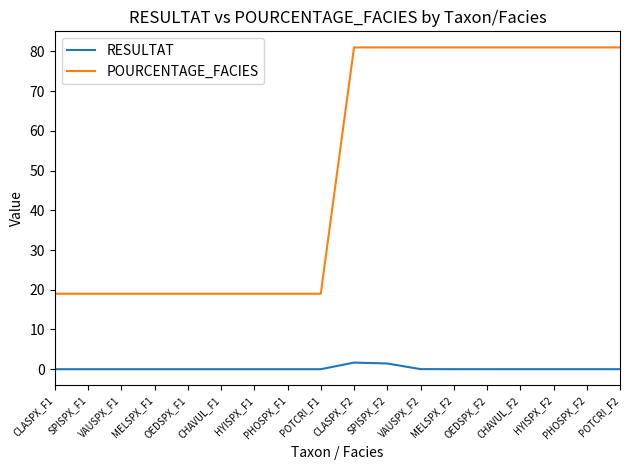

What is the sum of the POURCENTAGE_FACIES values at MELSPX_F2 and CLASPX_F2?

162.0